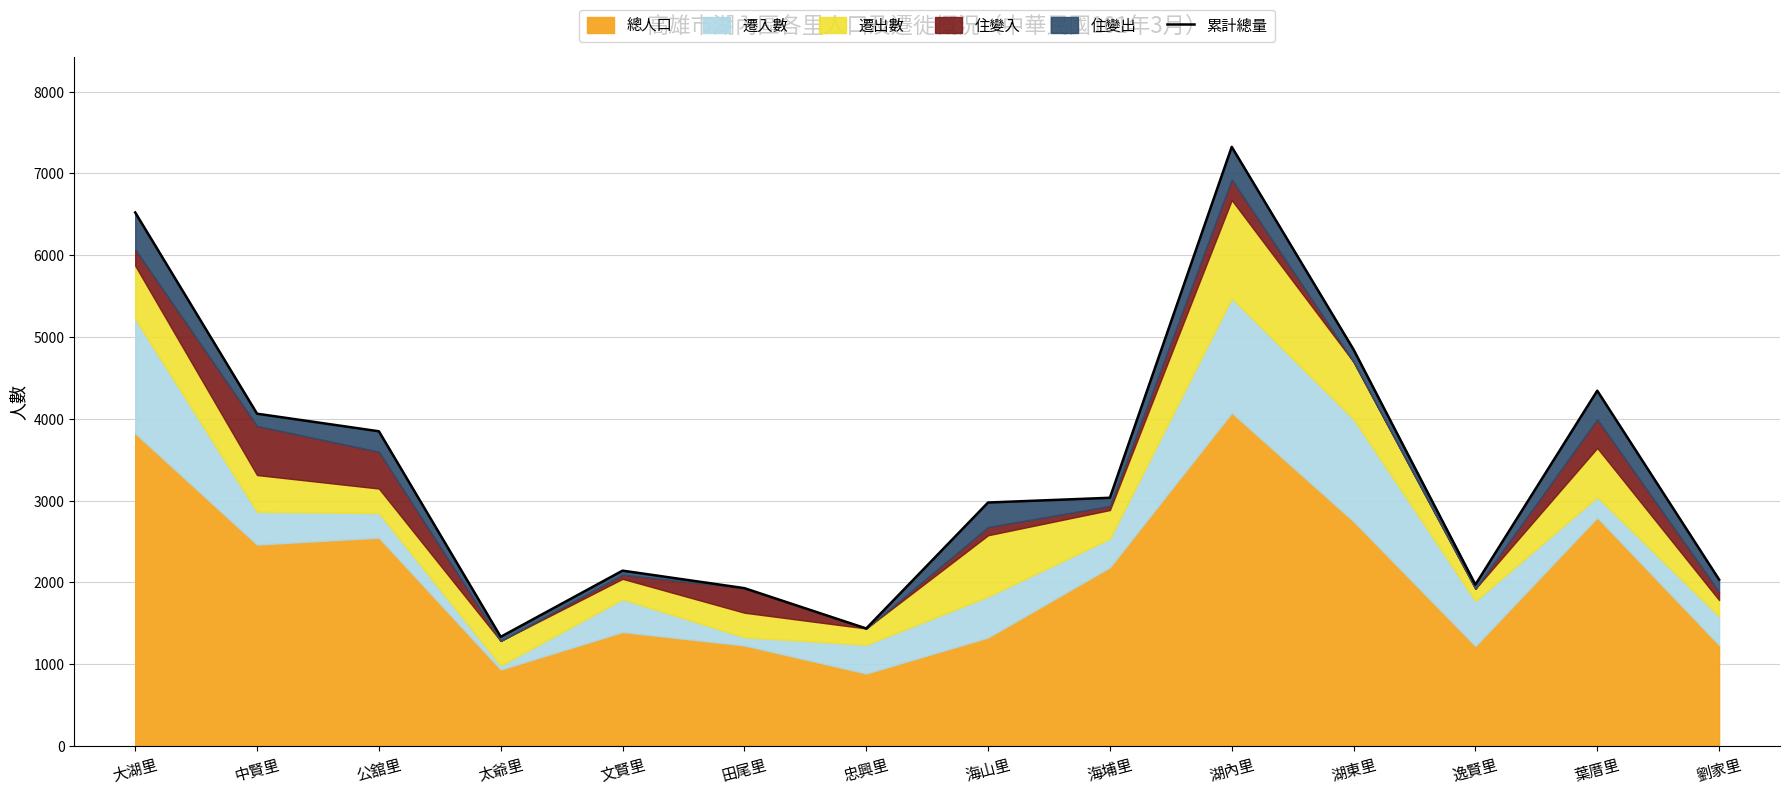

What is the change in value from 中賢里 to 海埔里?

-1028